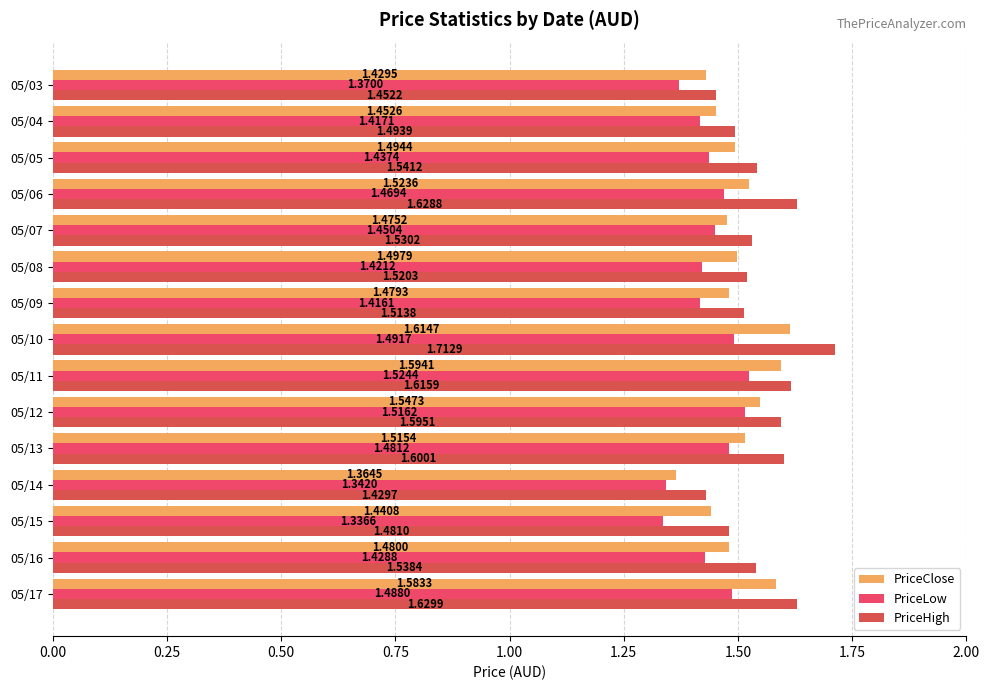

List the labels in order of PriceHigh value, largest first.

05/10, 05/17, 05/06, 05/11, 05/13, 05/12, 05/05, 05/16, 05/07, 05/08, 05/09, 05/04, 05/15, 05/03, 05/14